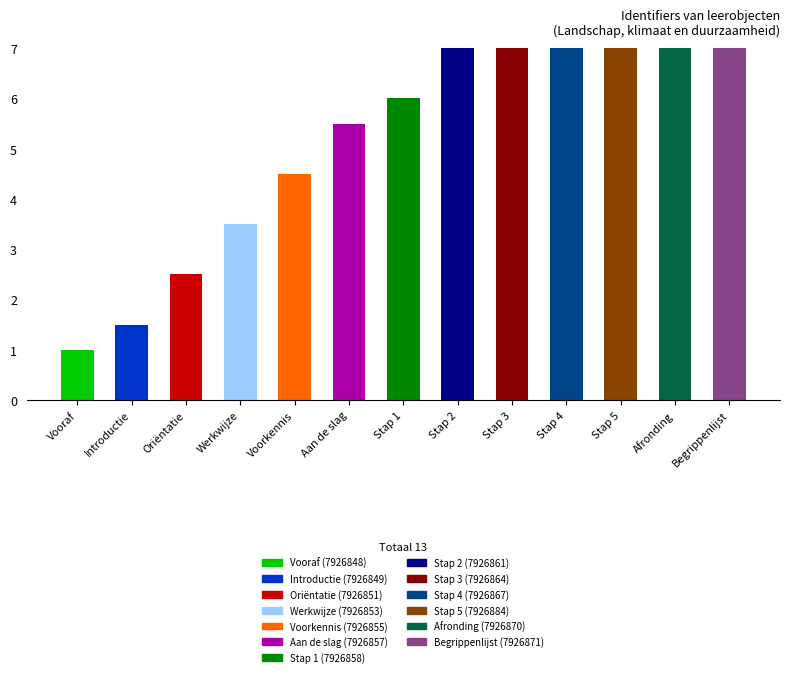

Reading left to right, extract all data points from this chart.

1.0	1.5	2.5	3.5	4.5	5.5	6.0	7.5	9.0	10.5	19.0	12.0	12.5